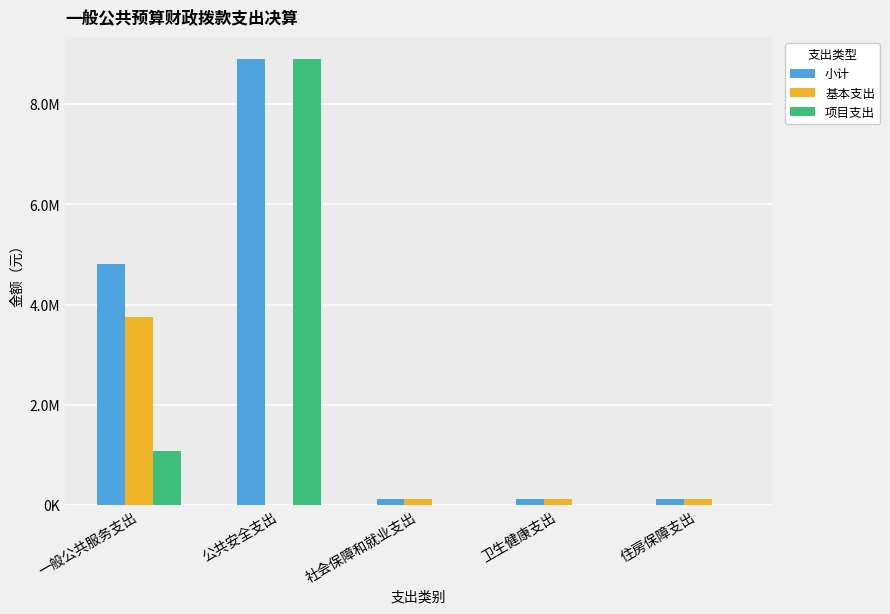

Which series has the widest spread of values?

项目支出